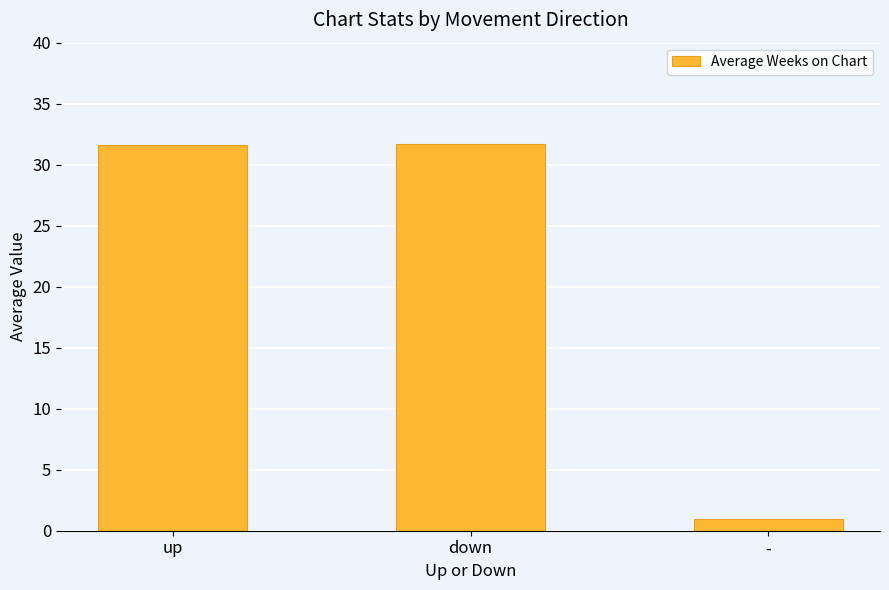

The chart shows a value of 31.7 at down. True or false?

True